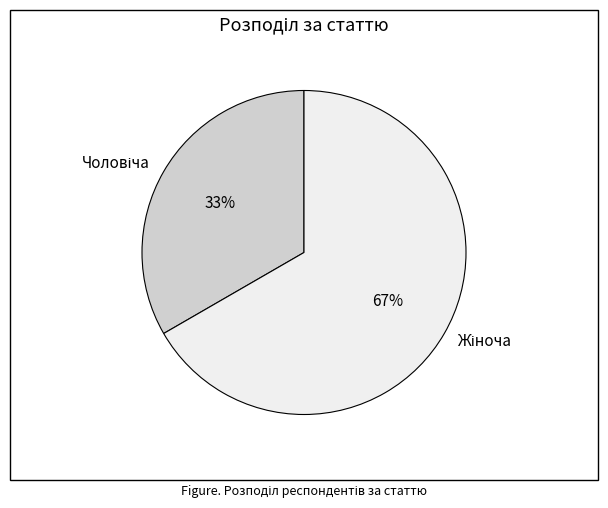

Is there any slice that represents more than half of the pie?

Yes